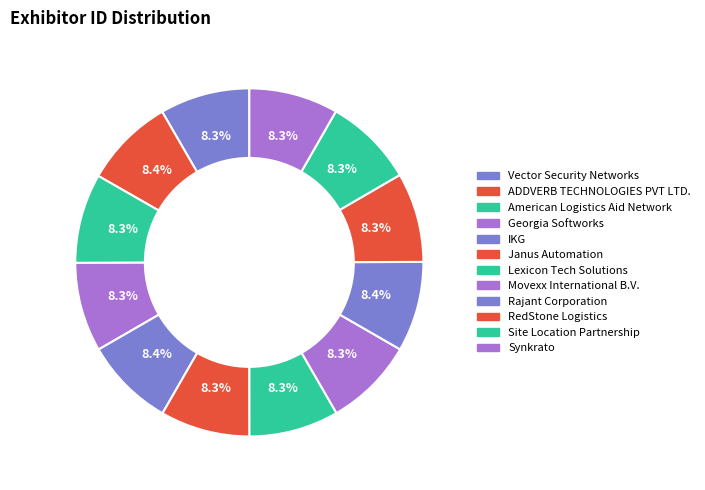

How much of the chart is everything except Movexx International B.V.?

91.7%